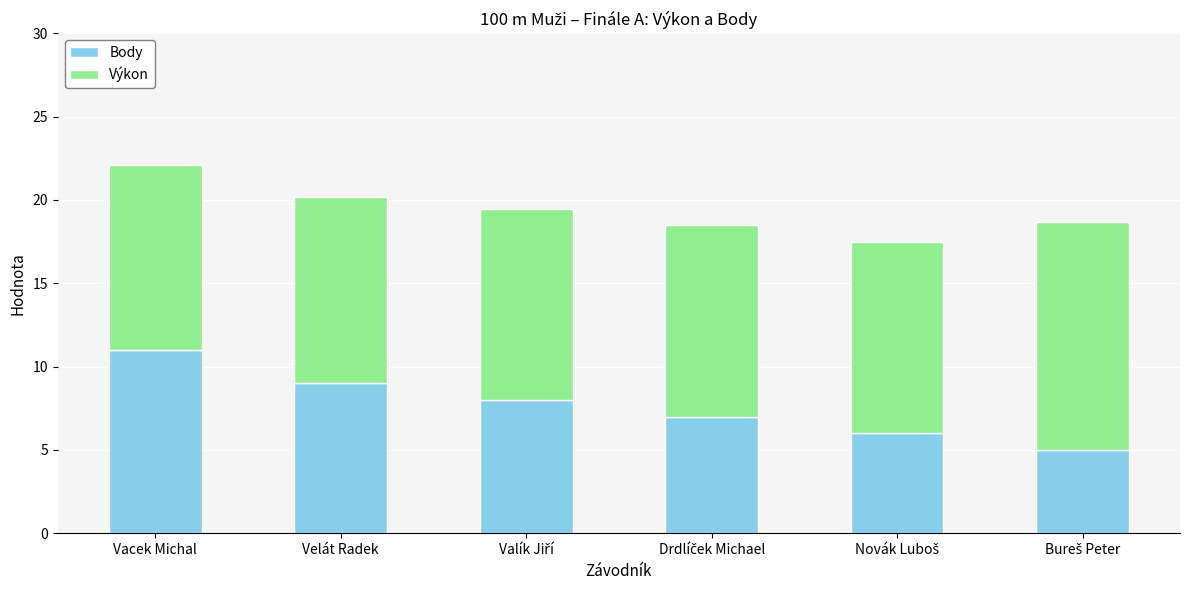

Reading left to right, list the values for the Body series.

11.0	9.0	8.0	7.0	6.0	5.0